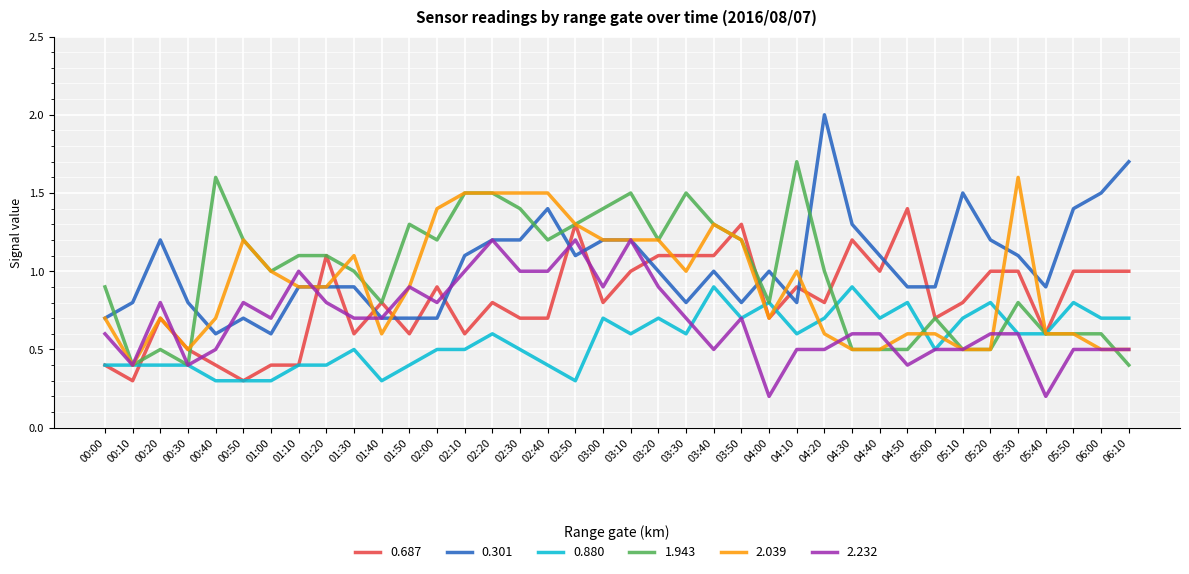

Does the chart have visible grid lines?

Yes